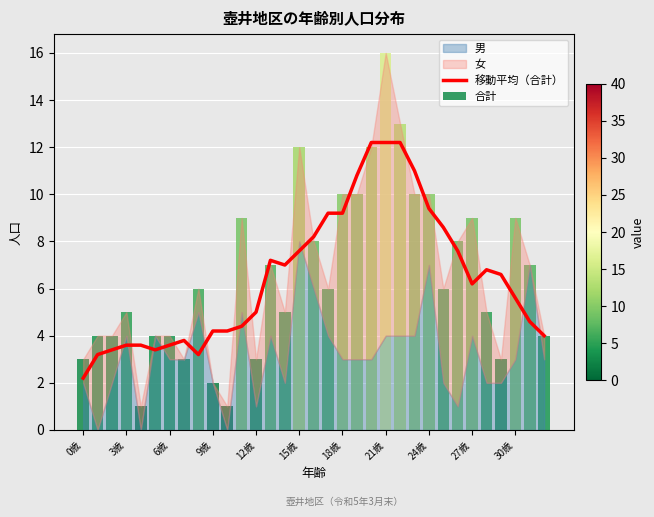

Count the number of categories in the chart.

33